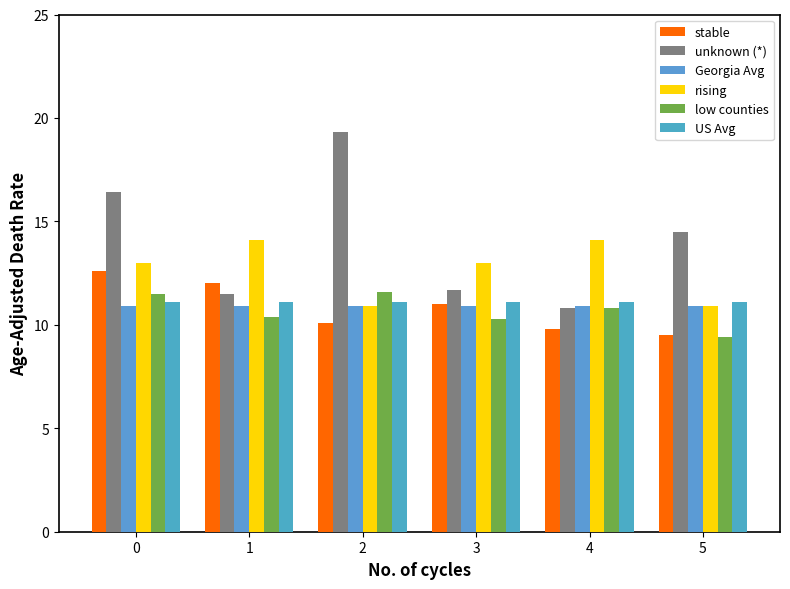

Which label corresponds to the largest value in the chart?

2